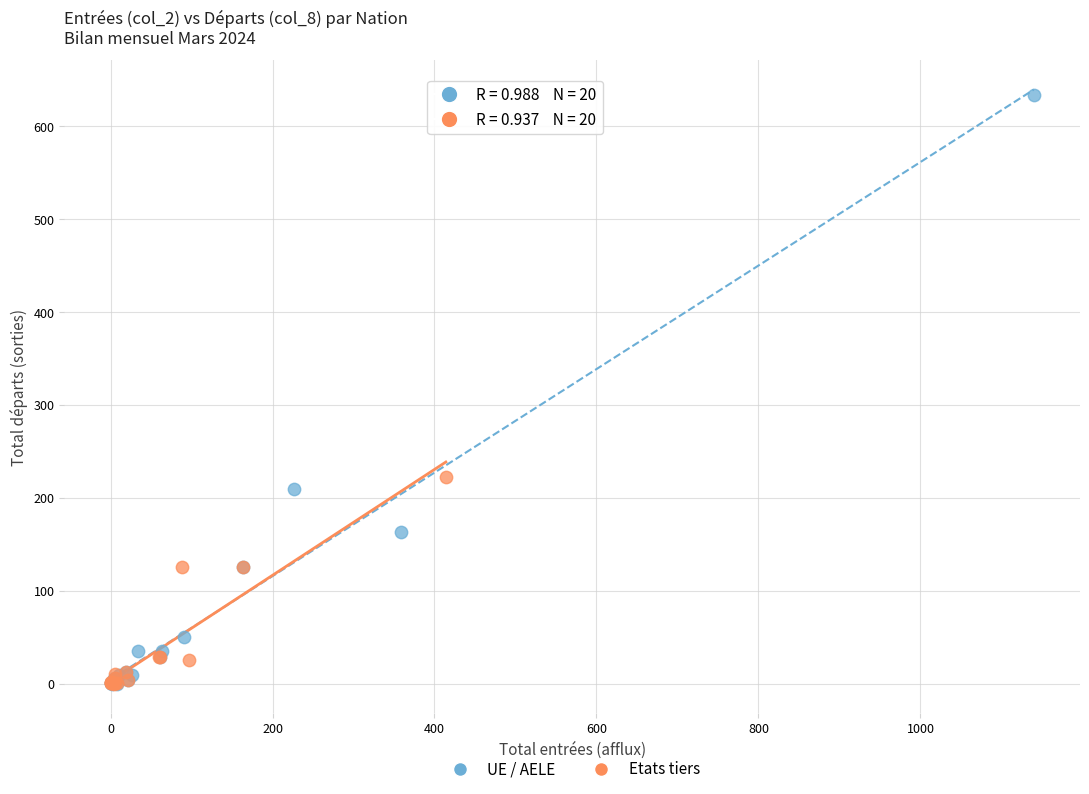

Which series has the largest Y range (max minus min)?

UE / AELE